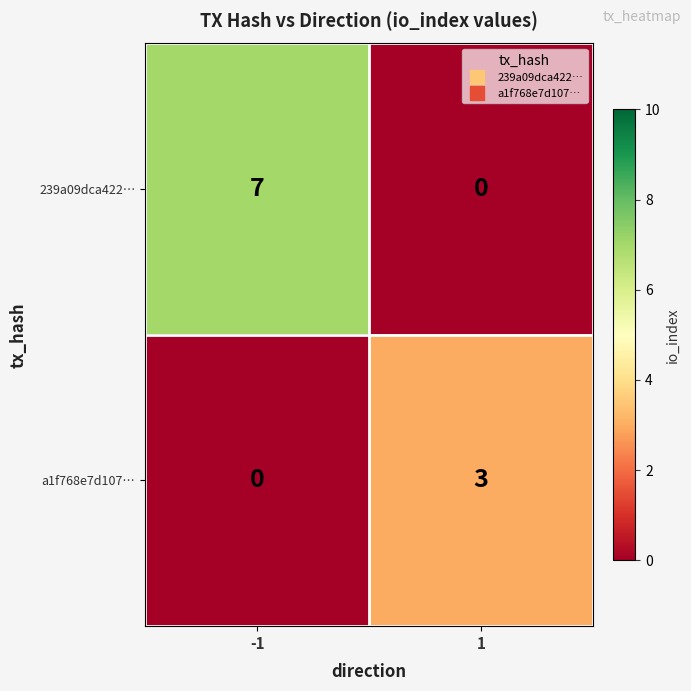

Between -1 and 1, which series saw the biggest shift?

239a09dca422…